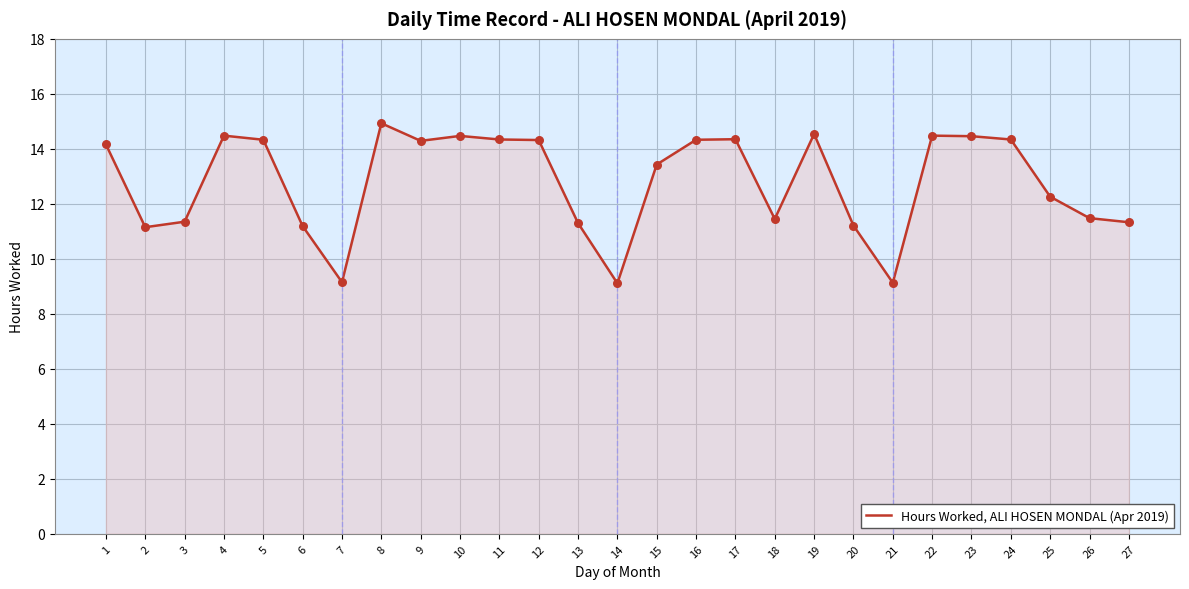

What is the ratio of the value at 10 to the value at 6?

1.3